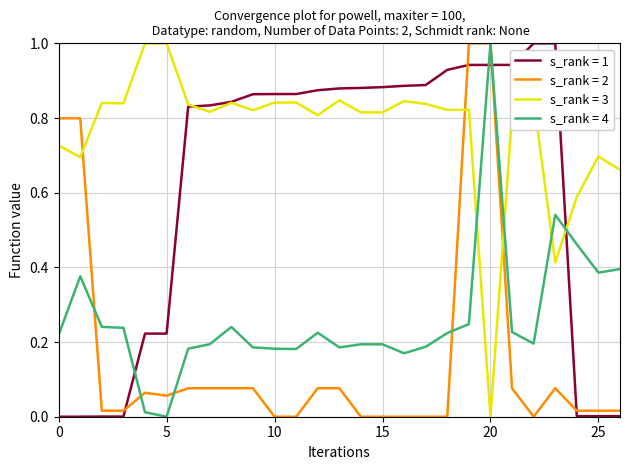

How many times do s_rank = 4 and s_rank = 3 cross each other?

4